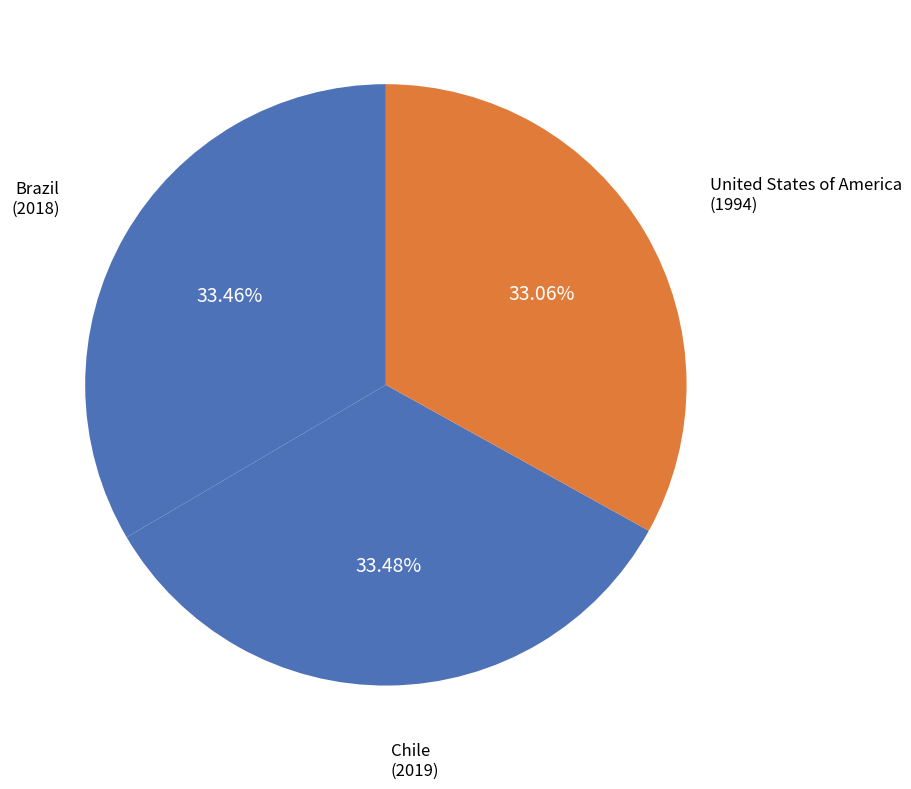

Count the number of slices in the pie.

3